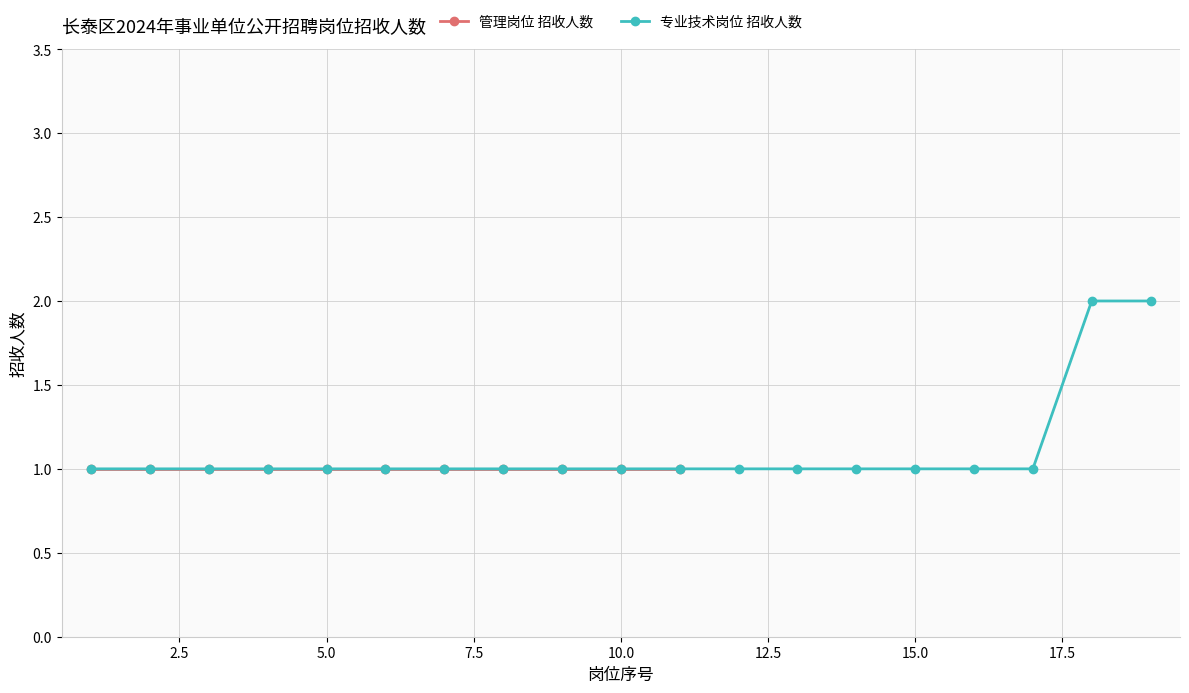

True or false: 管理岗位 招收人数 and 专业技术岗位 招收人数 cross at least once.

False